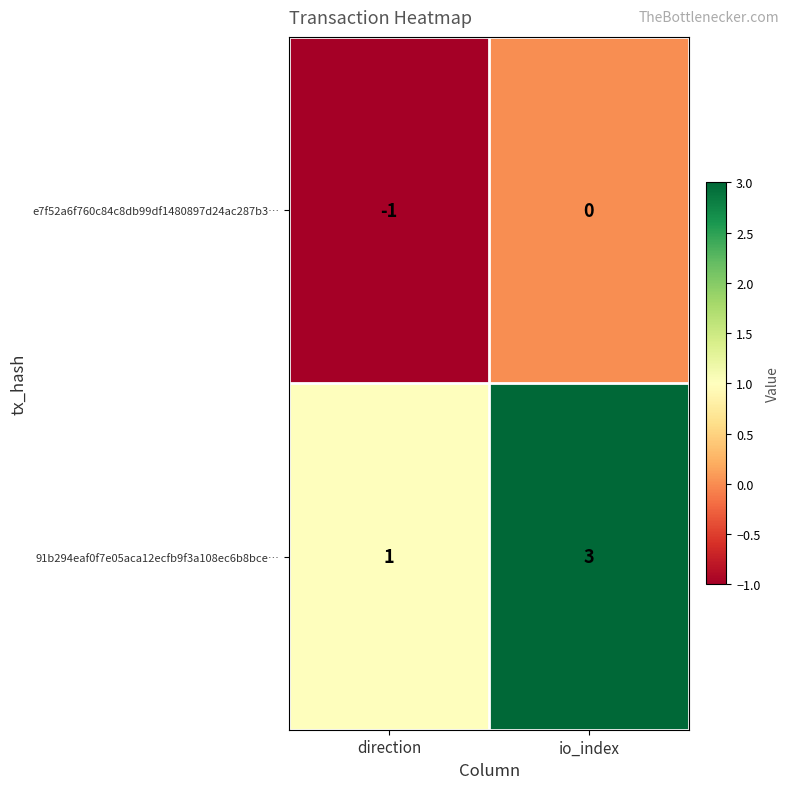

True or false: e7f52a6f760c84c8db99df1480897d24ac287b3… has a value of -1 at direction.

True